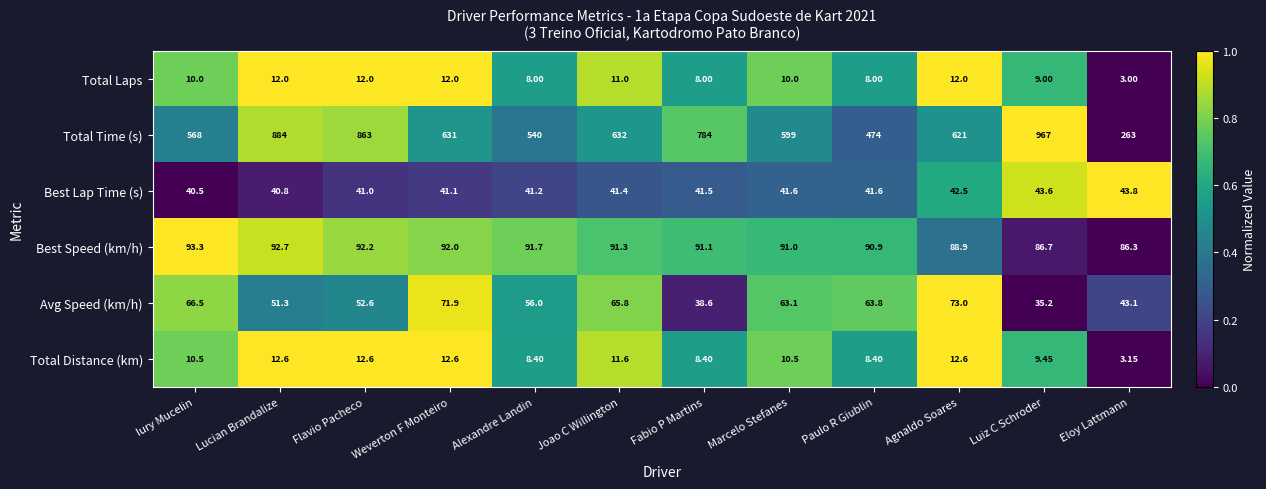

At which label does Best Speed (km/h) first exceed 91?

Iury Mucelin